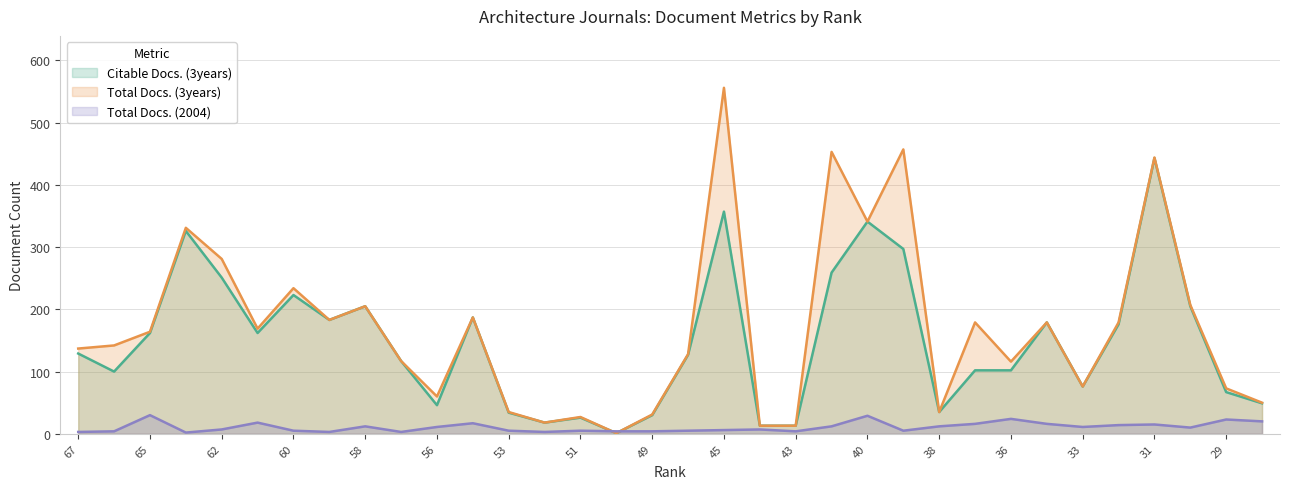

Between which two adjacent categories do Total Docs. (2004) and Total Docs. (3years) first intersect?

51 and 50